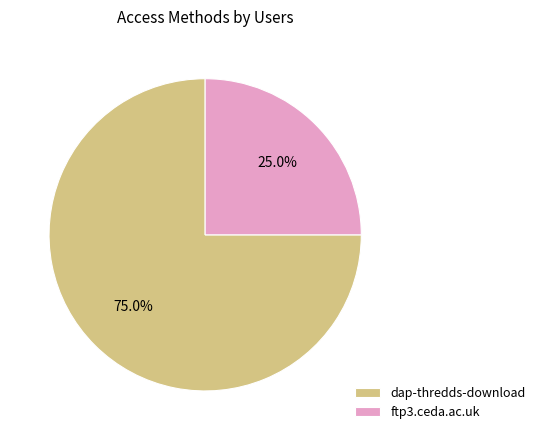

Which slice represents more than half of the pie?

dap-thredds-download